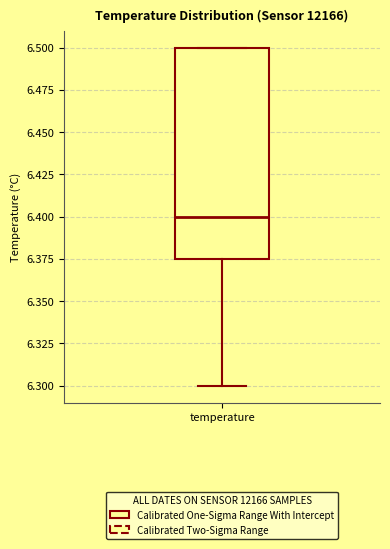

Transcribe this box plot: give where the median line is, the range the box spans, and where the two whiskers end, as read against the y-axis. The values are not printed on the chart, so give them approximately, as read against the axis.

median 6.400, box 6.375 to 6.500, whiskers 6.300 to 6.500